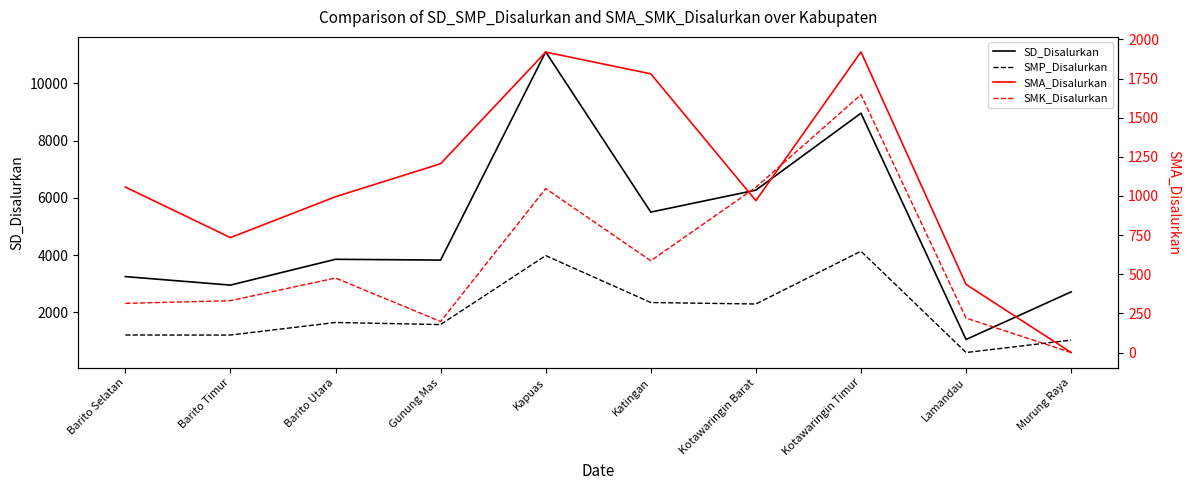

True or false: SMP_Disalurkan and SMK_Disalurkan cross at least once.

False